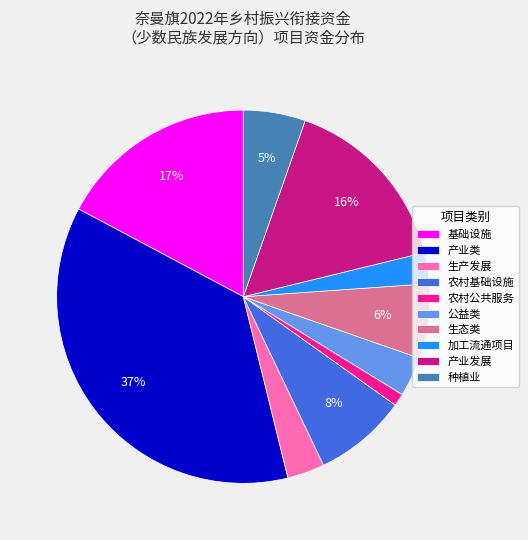

True or false: 加工流通项目 accounts for 3% of the total.

True